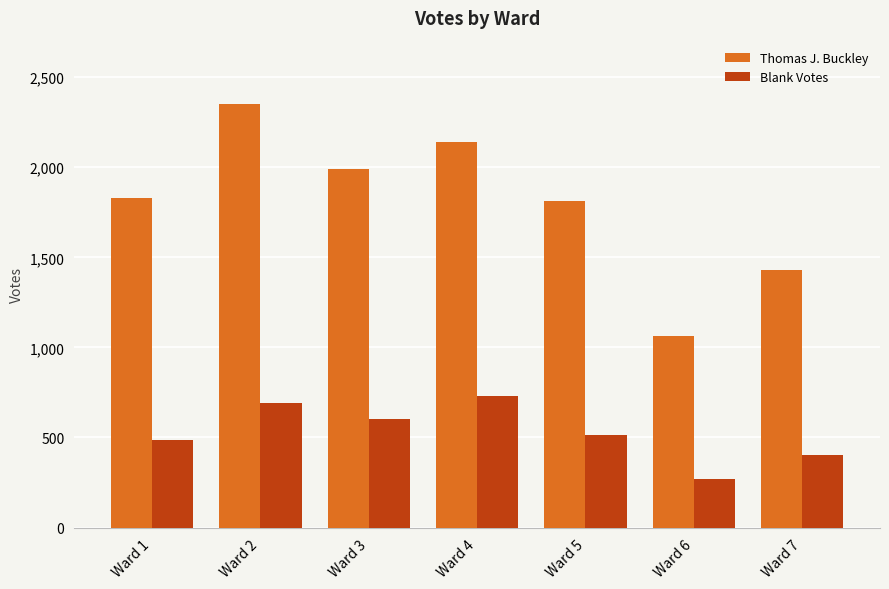

List the series in order of their overall mean, lowest first.

Blank Votes, Thomas J. Buckley